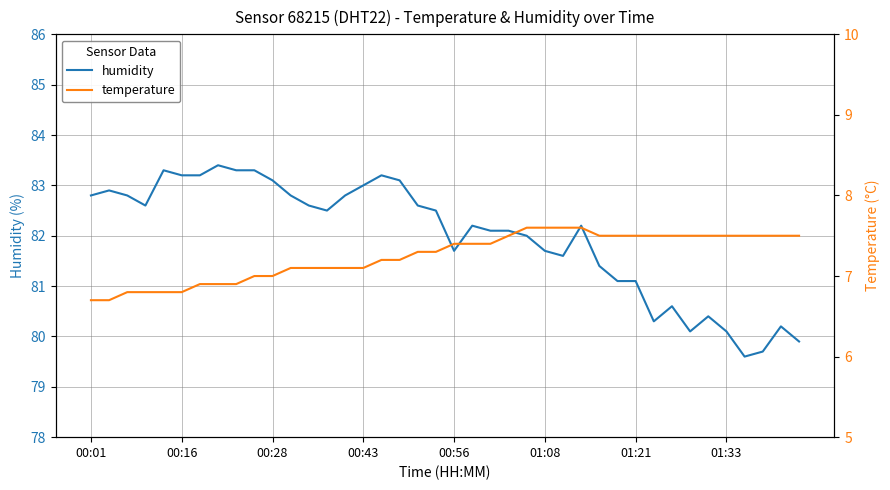

What is the sum of the temperature values at 38 and 12?

14.6